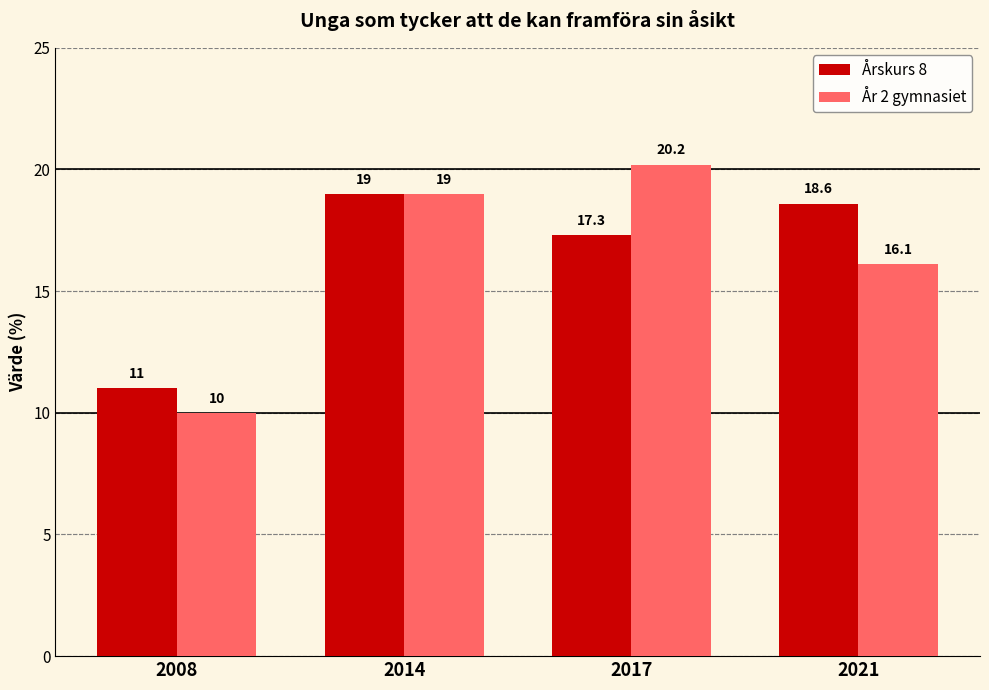

List the series in order of their peak value, highest first.

År 2 gymnasiet, Årskurs 8